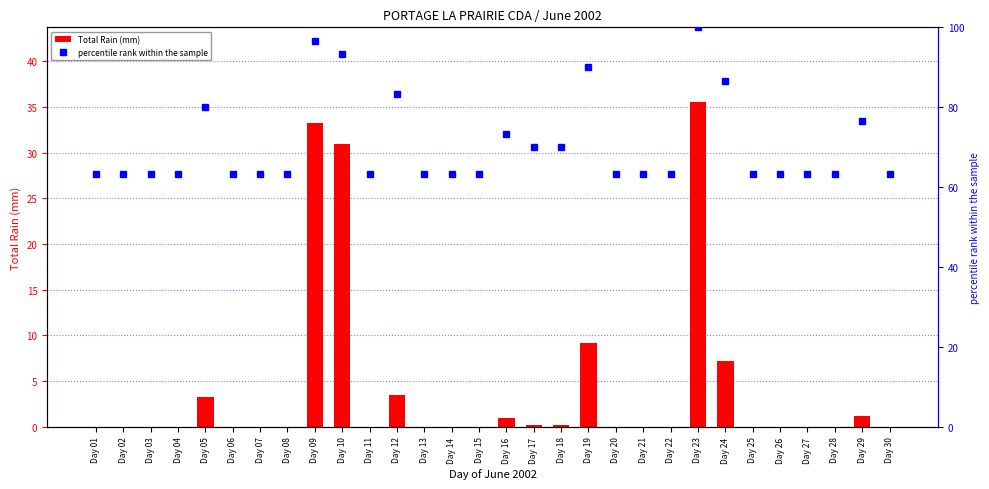

The value of Total Rain (mm) at Day 01 is 20.9. True or false?

False